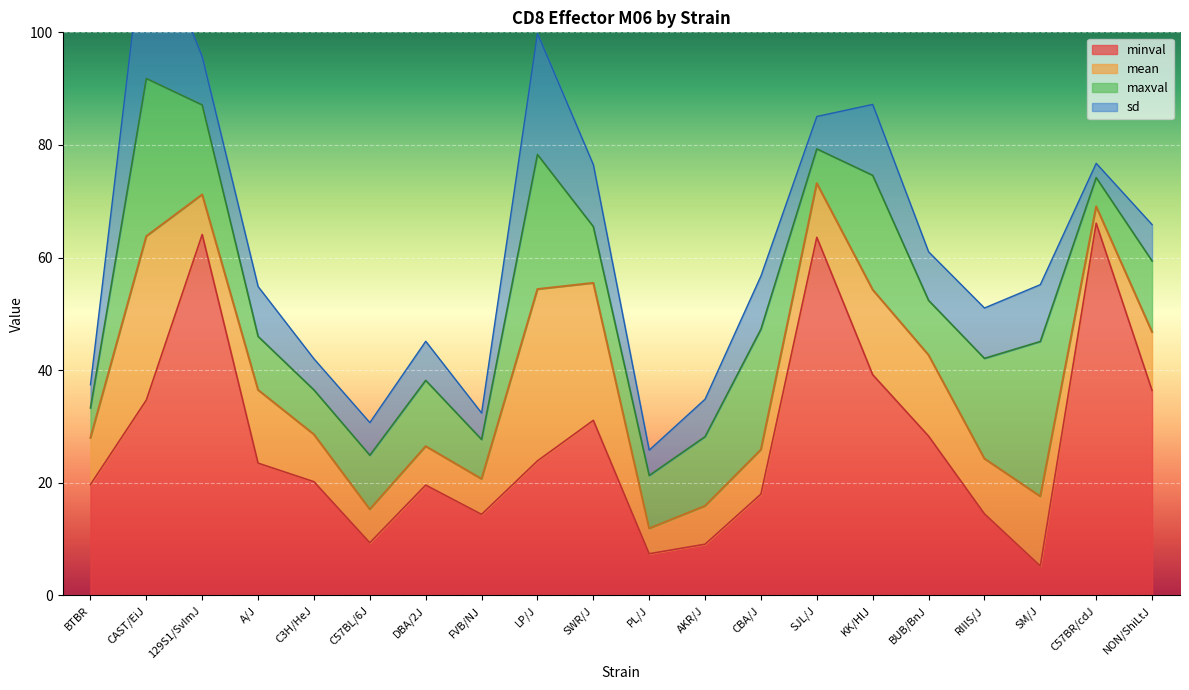

Is it true that mean equals 71.2 at 129S1/SvImJ?

True